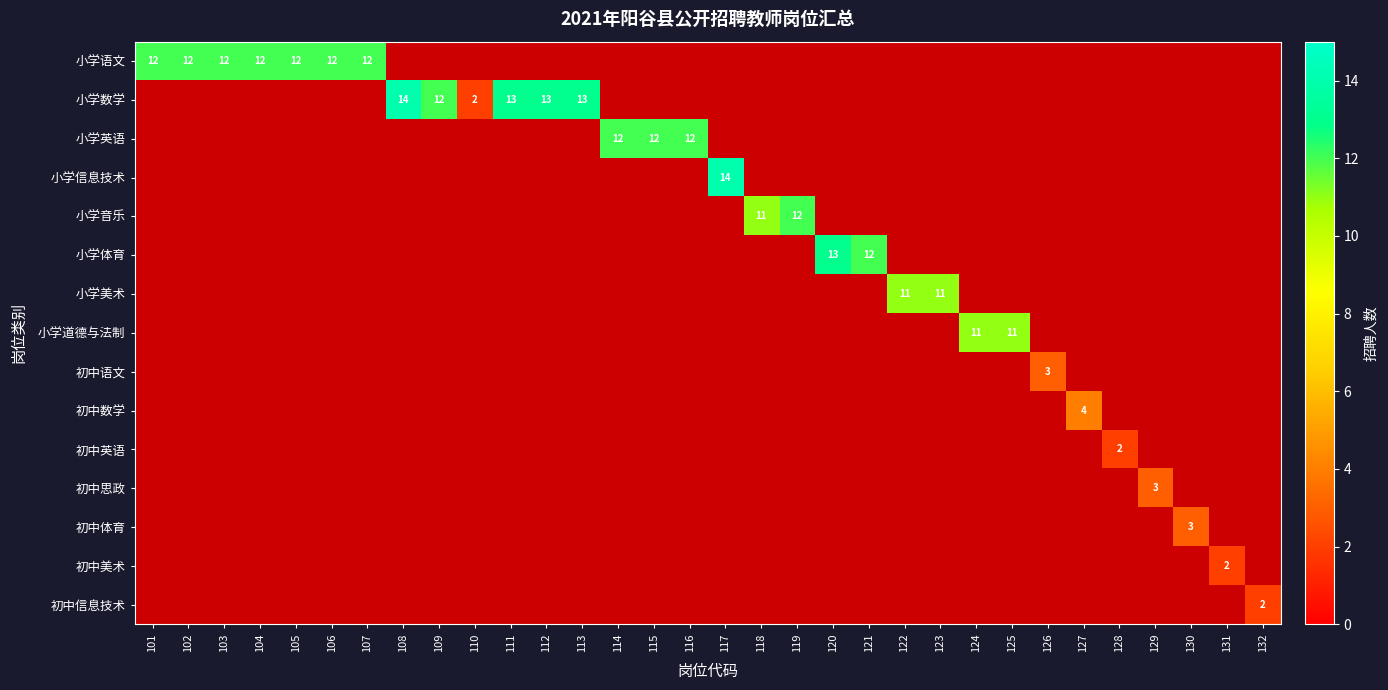

What is the highest value of the 小学音乐 series?

12